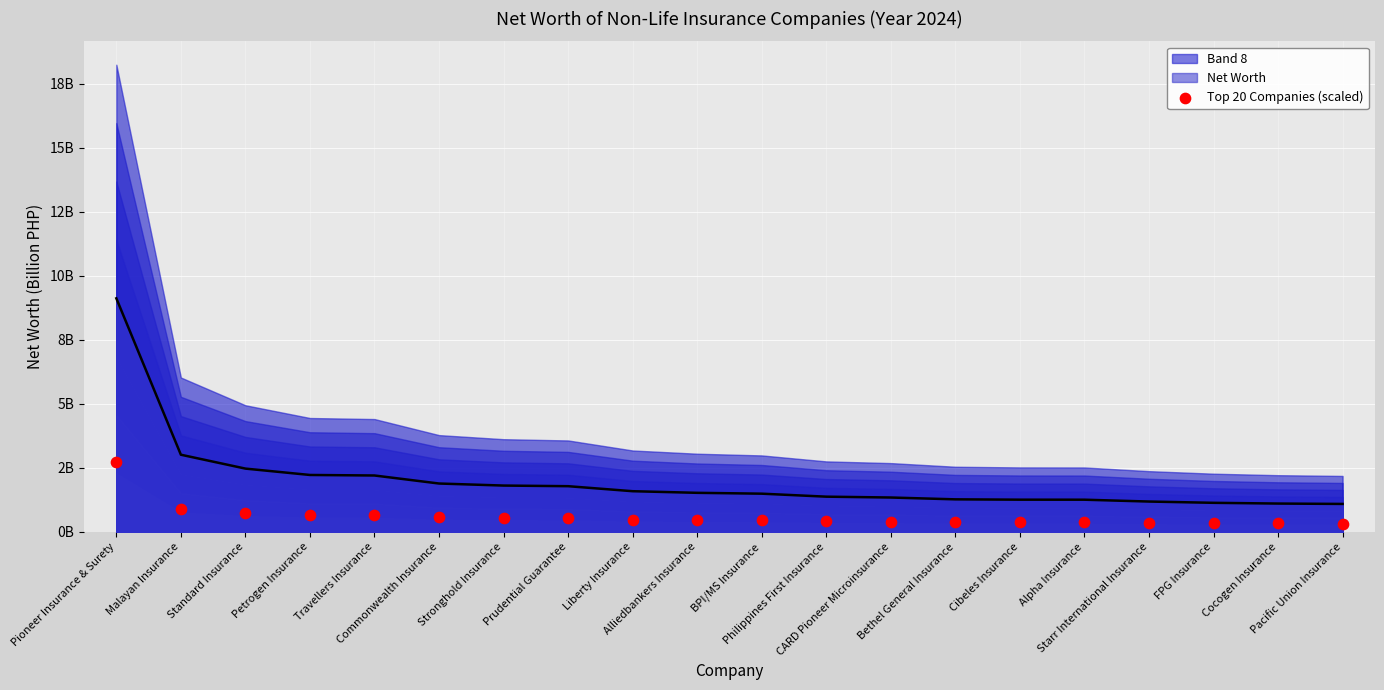

What is the change in value from Cibeles Insurance to Starr International Insurance?

-21818066.5